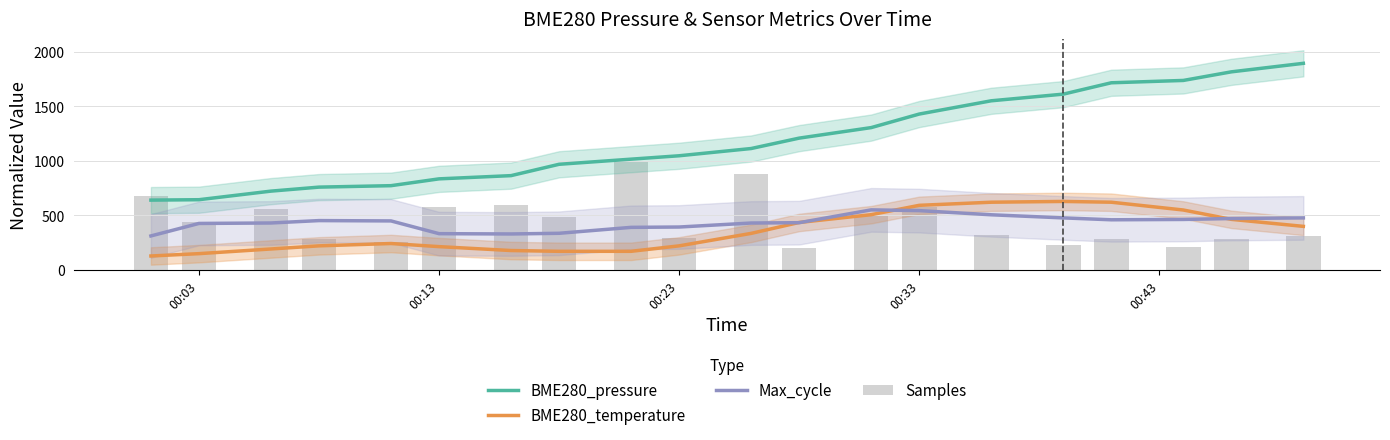

What is the lowest value of the BME280_temperature series?

128.6